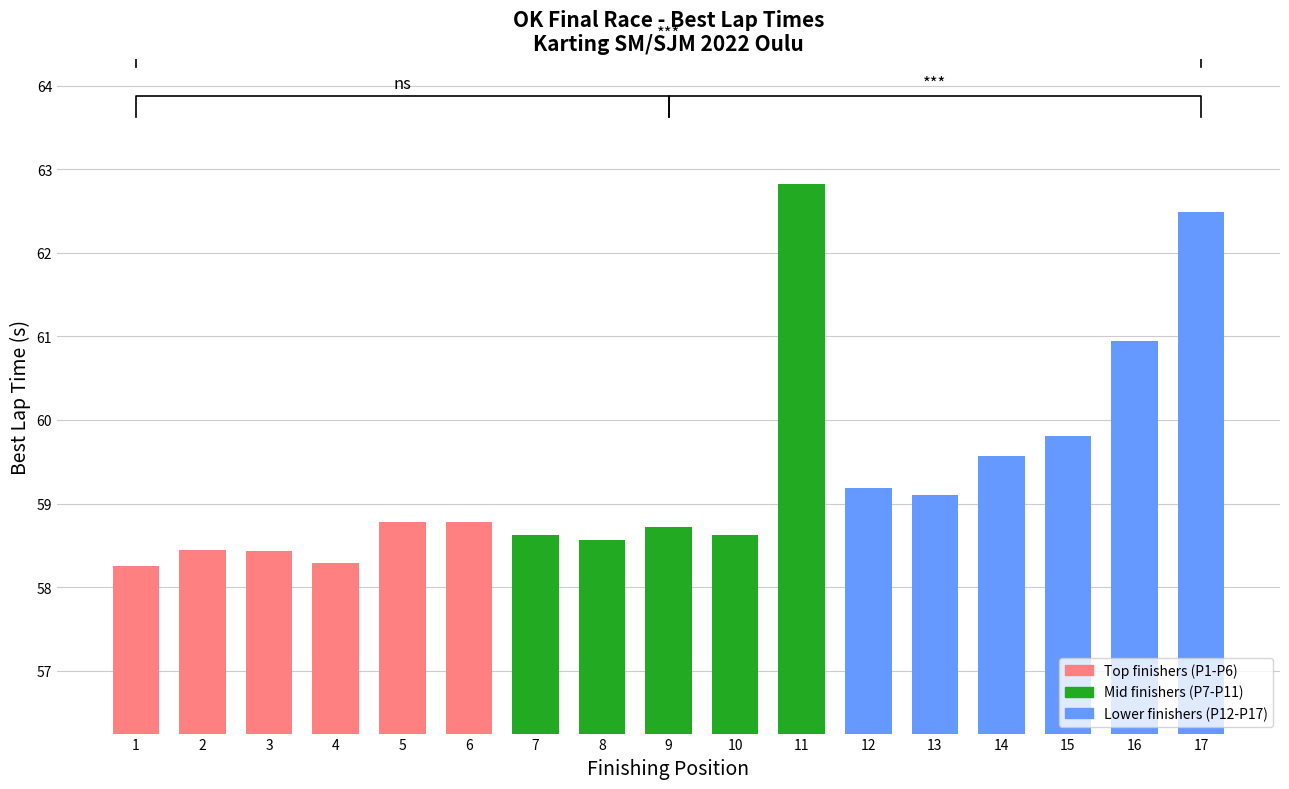

What is the difference between the maximum and minimum values?

4.6